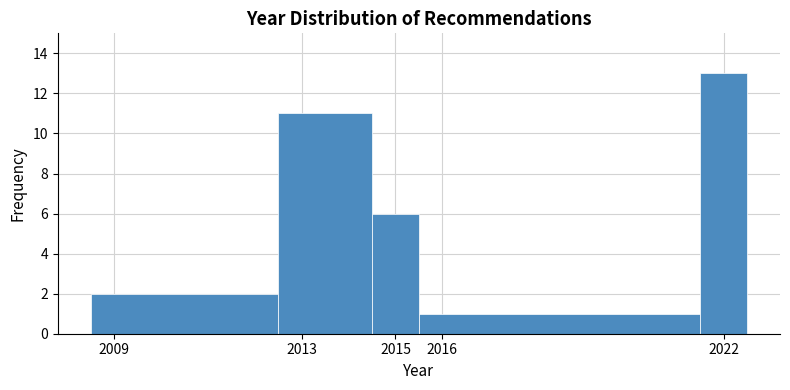

Reading left to right, transcribe this chart: for each bar, give the range it covers on the x-axis and its height. The values are not printed on the chart, so give them approximately, as read against the axis.

2008.5 to 2012.5: 2
2012.5 to 2014.5: 11
2014.5 to 2015.5: 6
2015.5 to 2021.5: 1
2021.5 to 2022.5: 13